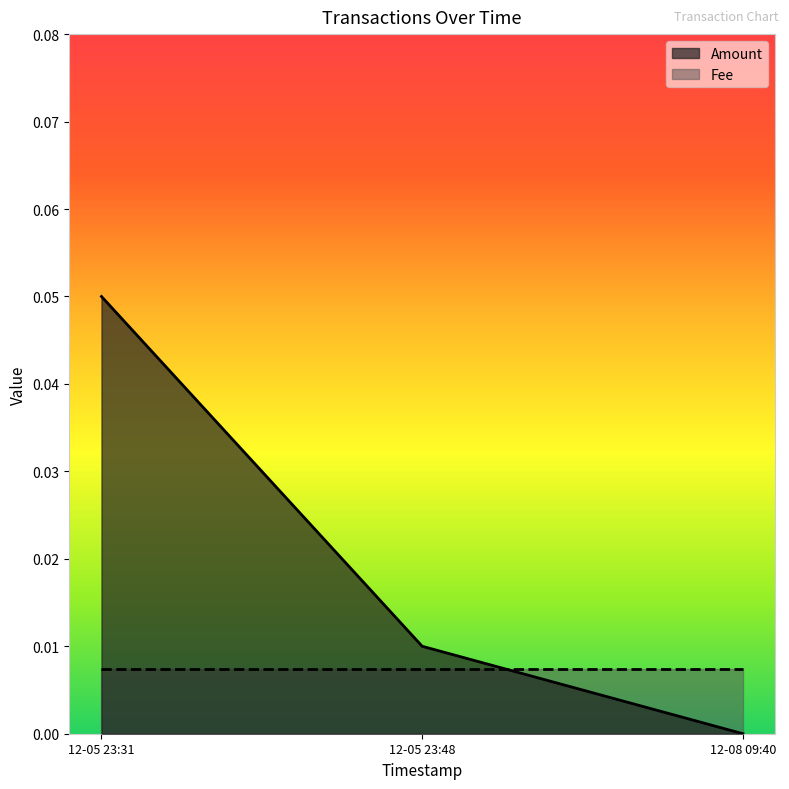

What position from the right is 12-08 09:40?

1